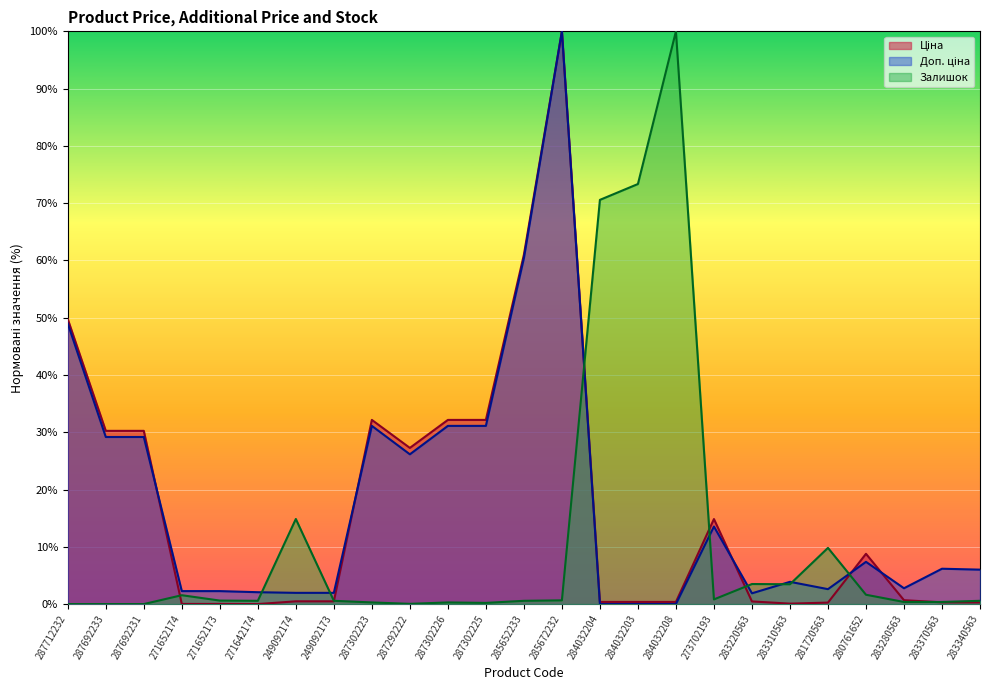

Between which two adjacent categories do Залишок and Ціна first intersect?

287692231 and 271652174